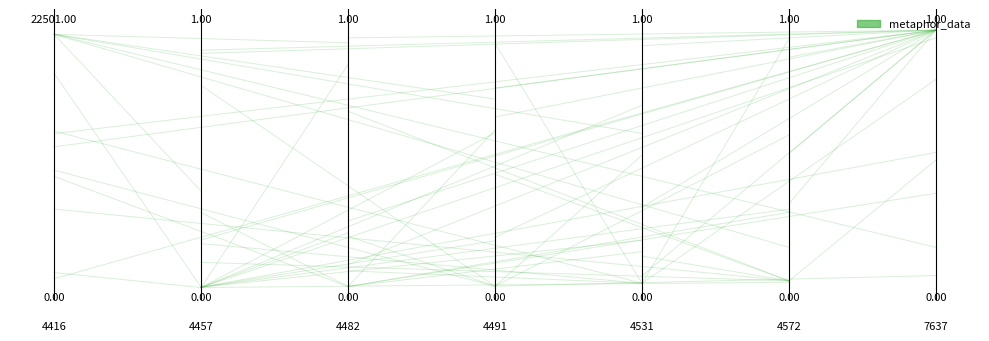

What is the value of the 2nd point from the left?

0.4